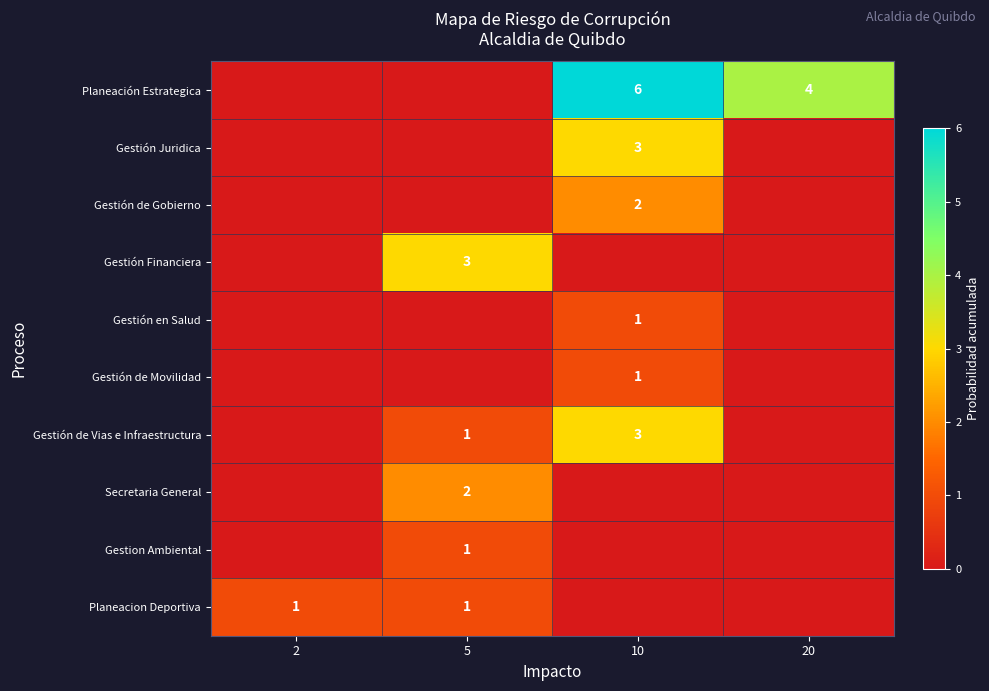

Is the value of Gestión de Vias e Infraestructura at 2 greater than the value of Gestión en Salud at 2?

No